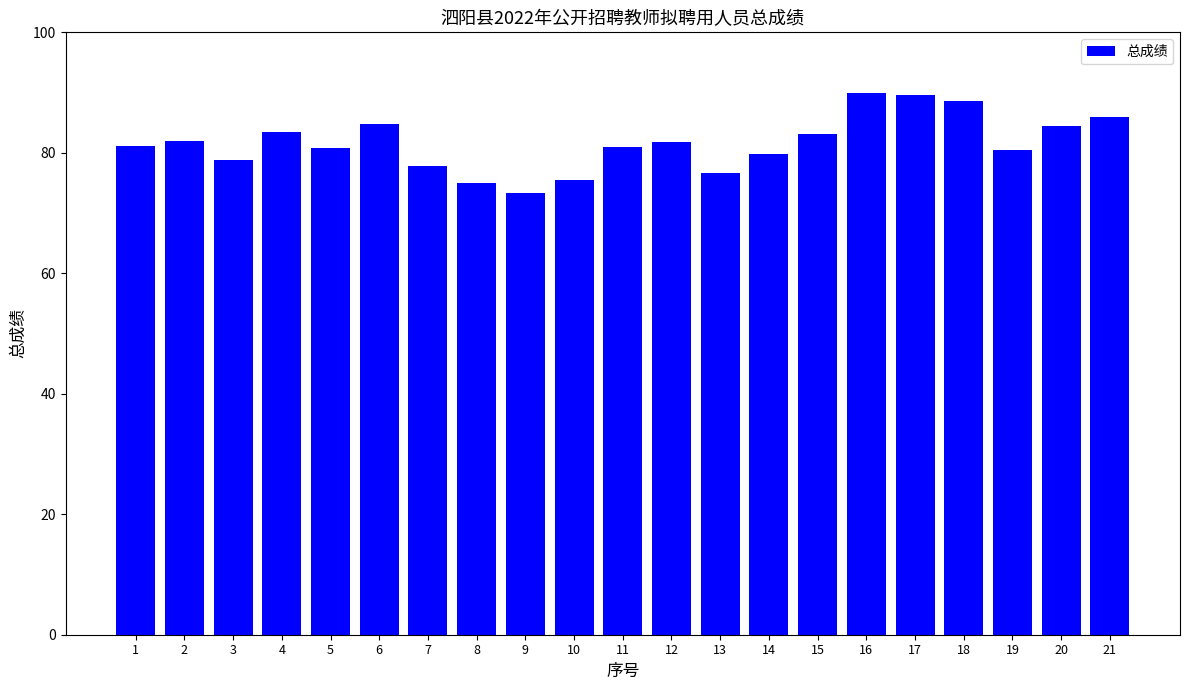

How many categories are shown in the chart?

21